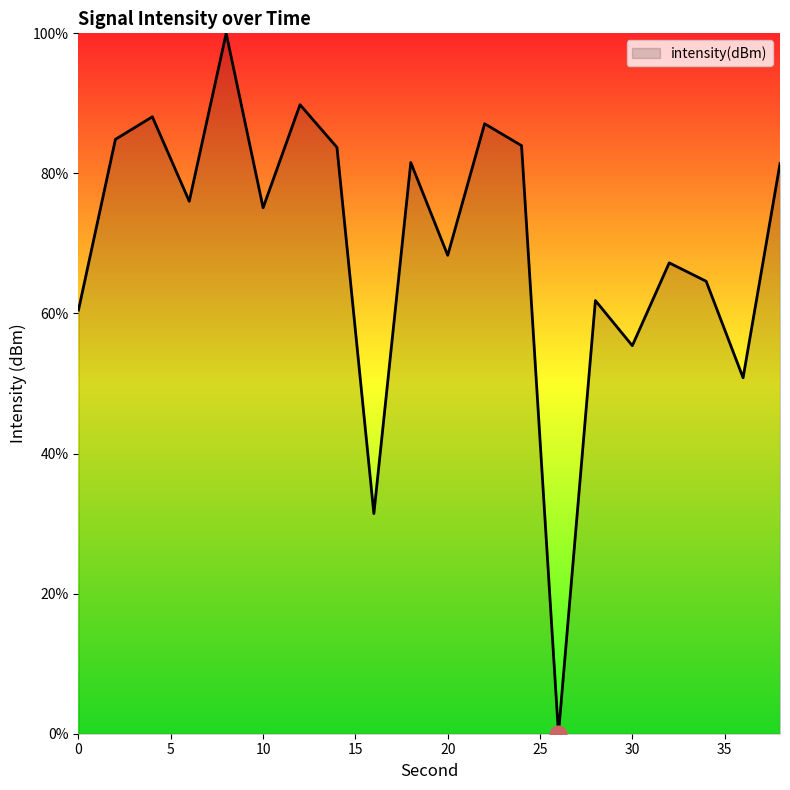

What is the sum of all values?

1391.7